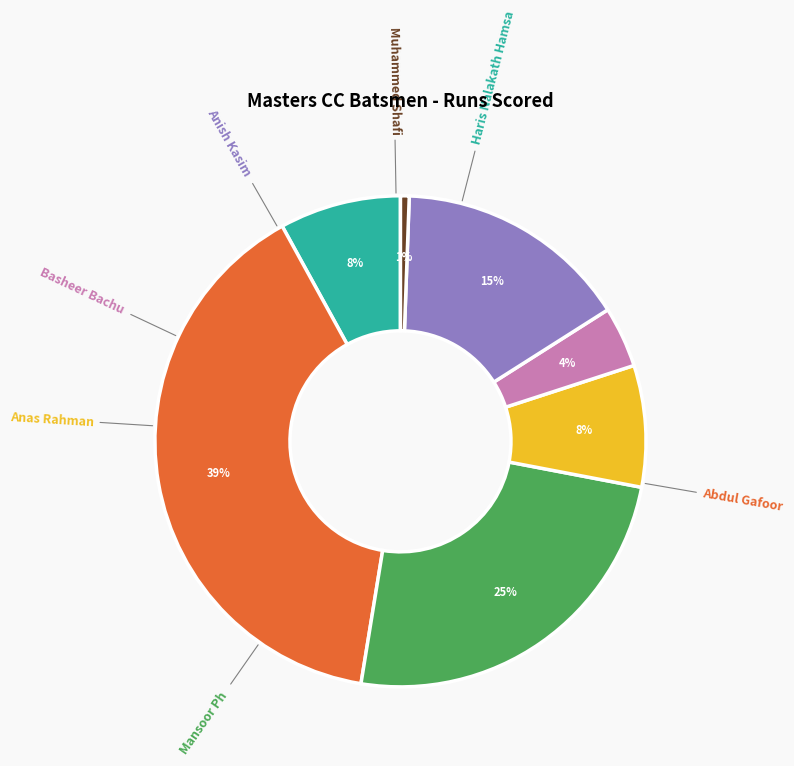

The Mansoor Ph slice represents 13% of the pie. True or false?

False